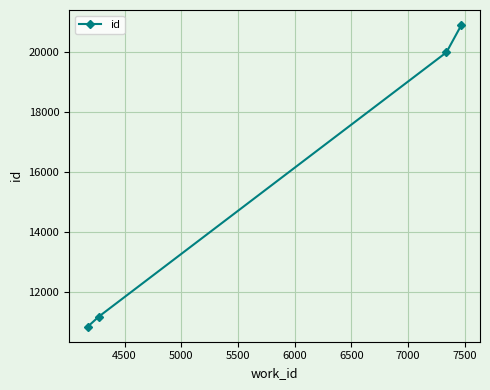

What is the greatest value displayed?

20898